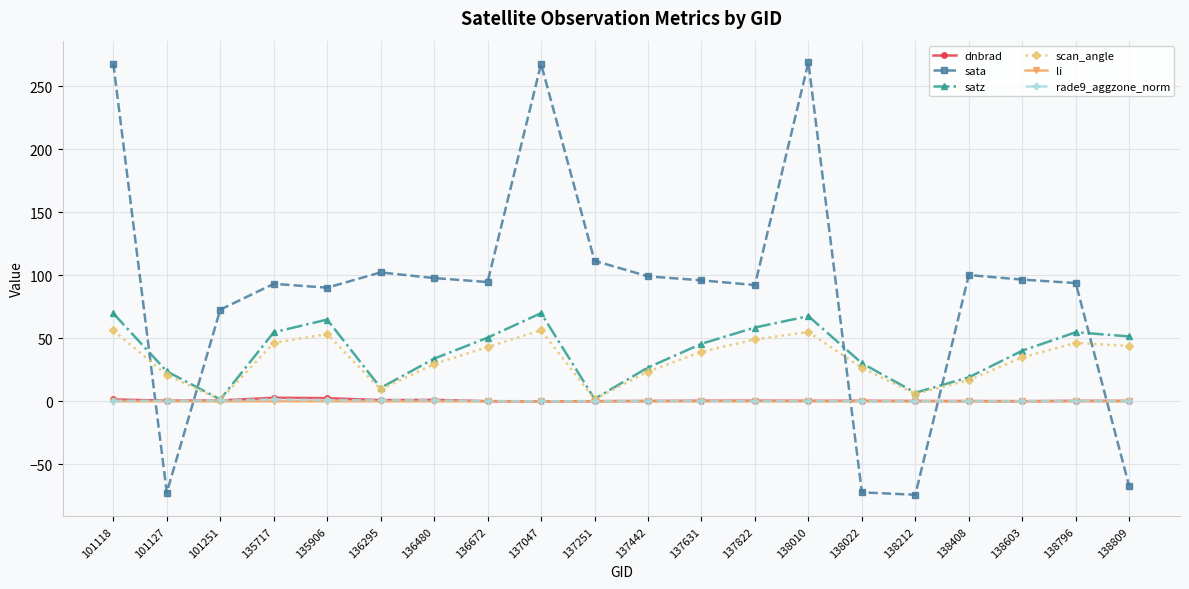

What is the smallest value displayed?

-74.1